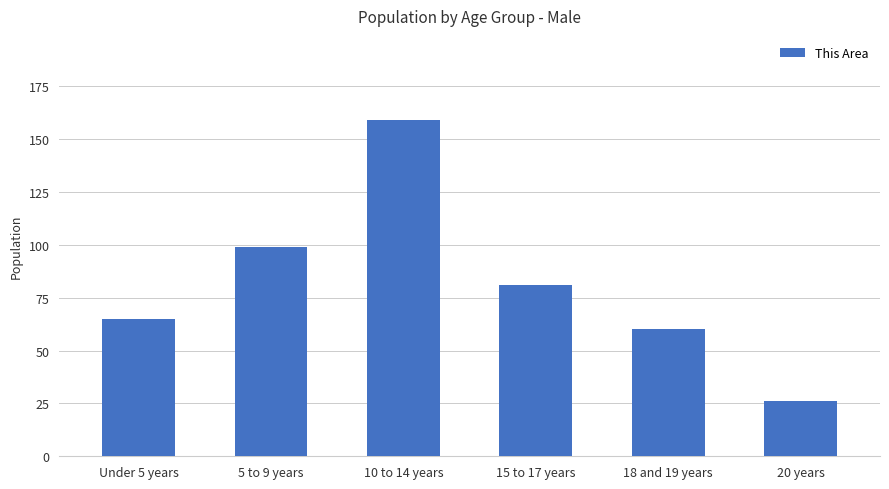

Where does the data first go above 81?

5 to 9 years